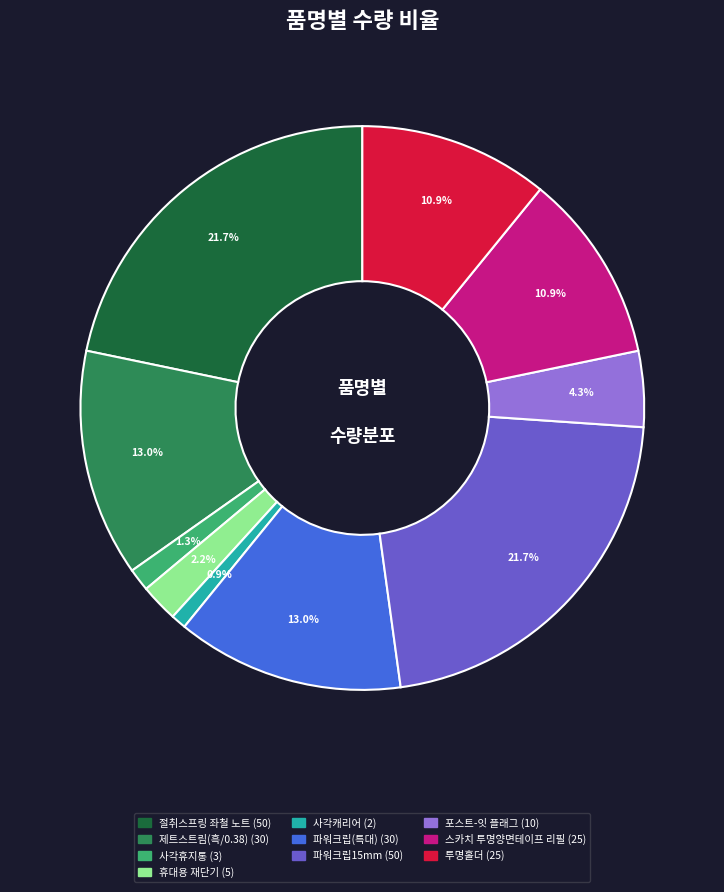

Combined, do 포스트-잇 플래그 and 절취스프링 좌철 노트 account for over 50%?

No